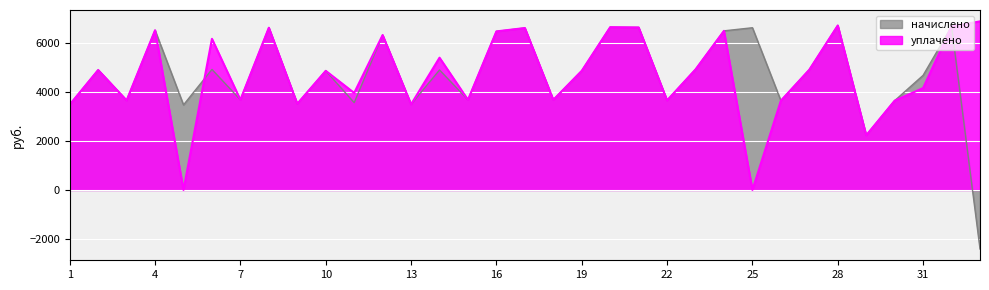

Reading left to right, list all the values displayed in this chart.

начислено: 3490.6	4907.5	3663.4	6531.8	3479.0	4930.6	3686.4	6635.5	3525.1	4873.0	3571.2	6336.0	3502.1	4907.5	3686.4	6485.9	6624.0	3686.4	4873.0	6658.5	6647.1	3663.4	4930.6	6508.8	6635.5	3651.8	4919.0	6727.7	2234.9	3651.8	4688.6	6690.2	-2411.6
уплачено: 3490.6	4907.5	3663.4	6531.8	0.0	6181.7	3686.4	6635.5	3525.1	4873.0	3968.2	6336.0	3502.1	5410.2	3686.4	6485.9	6624.0	3686.4	4873.0	6658.5	6647.1	3663.4	4930.6	6508.8	0.0	3651.8	4919.0	6727.7	2234.9	3651.8	4167.7	6690.2	6895.7